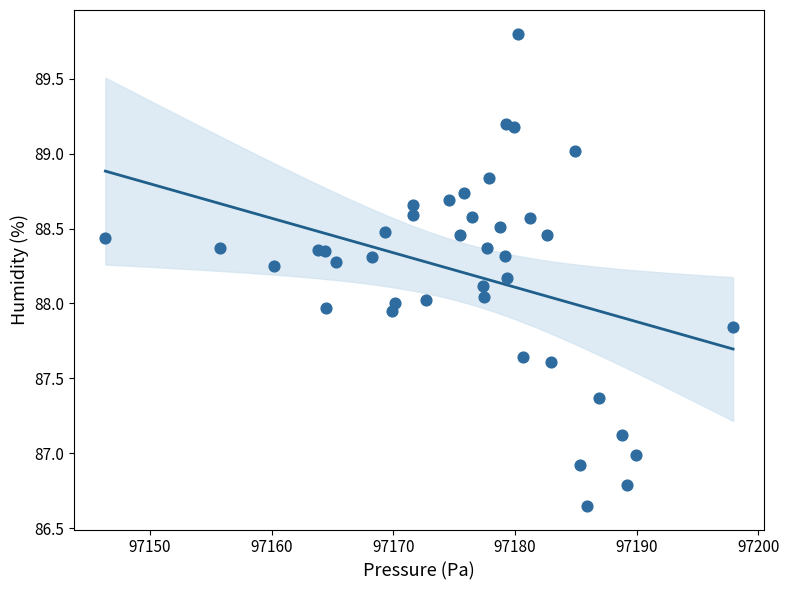

What is the range of X values (max minus min)?

51.6